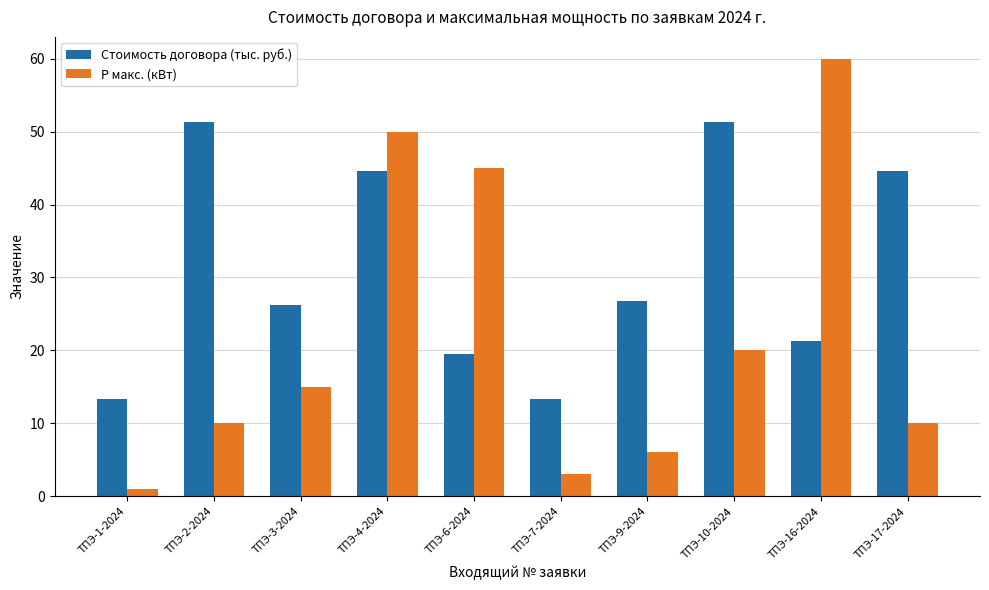

What is the difference between the maximum and minimum values in the Стоимость договора (тыс. руб.) series?

38.0